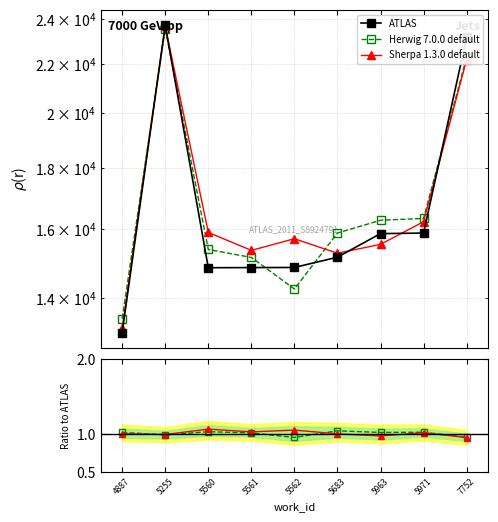

What is the maximum value for ATLAS?

23699.0